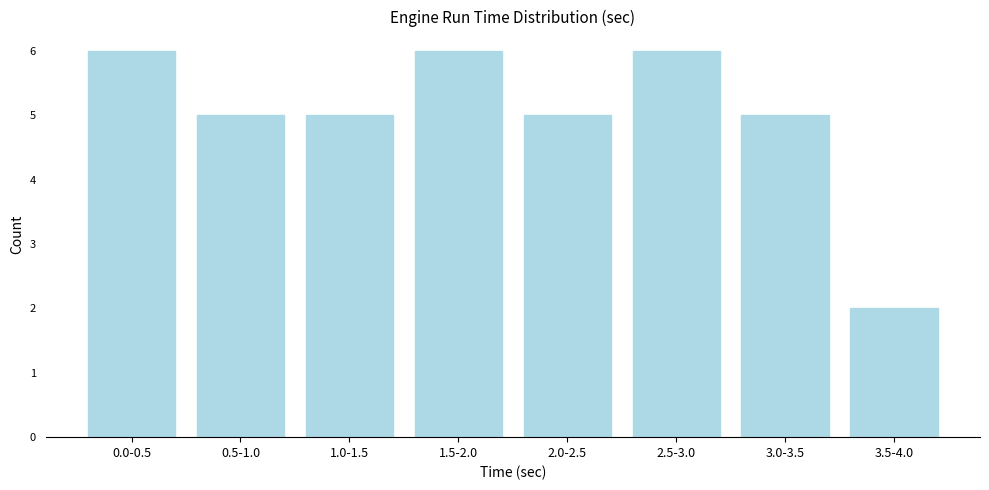

Reading right to left, list all the values displayed in this chart.

3.5-4.0=2	3.0-3.5=5	2.5-3.0=6	2.0-2.5=5	1.5-2.0=6	1.0-1.5=5	0.5-1.0=5	0.0-0.5=6